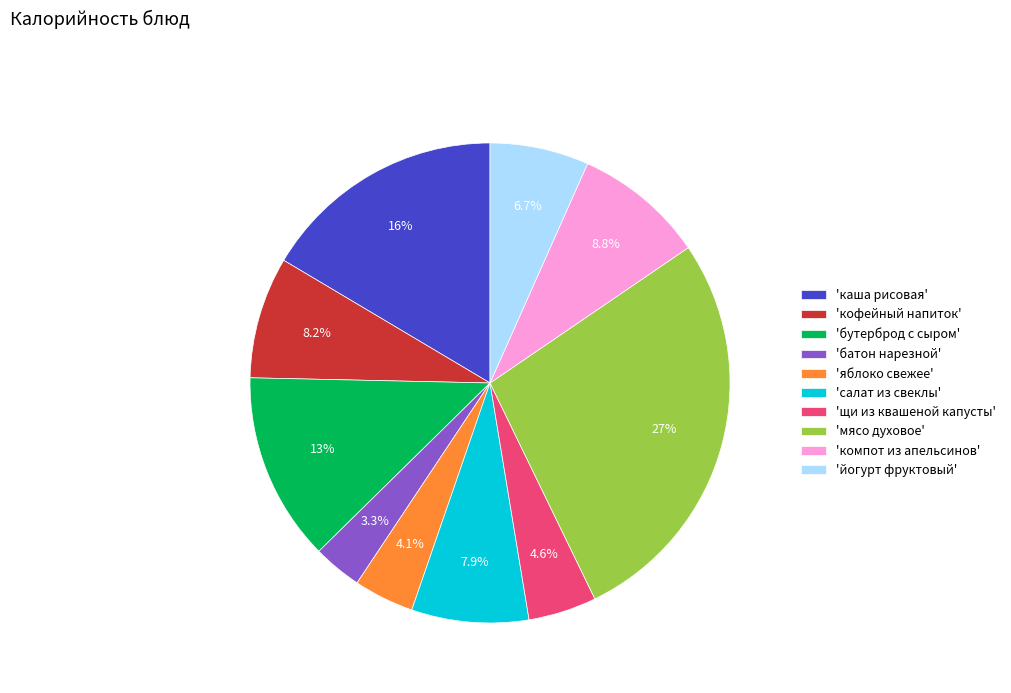

What percentage do 'салат из свеклы' and 'мясо духовое' together represent?

35.2%